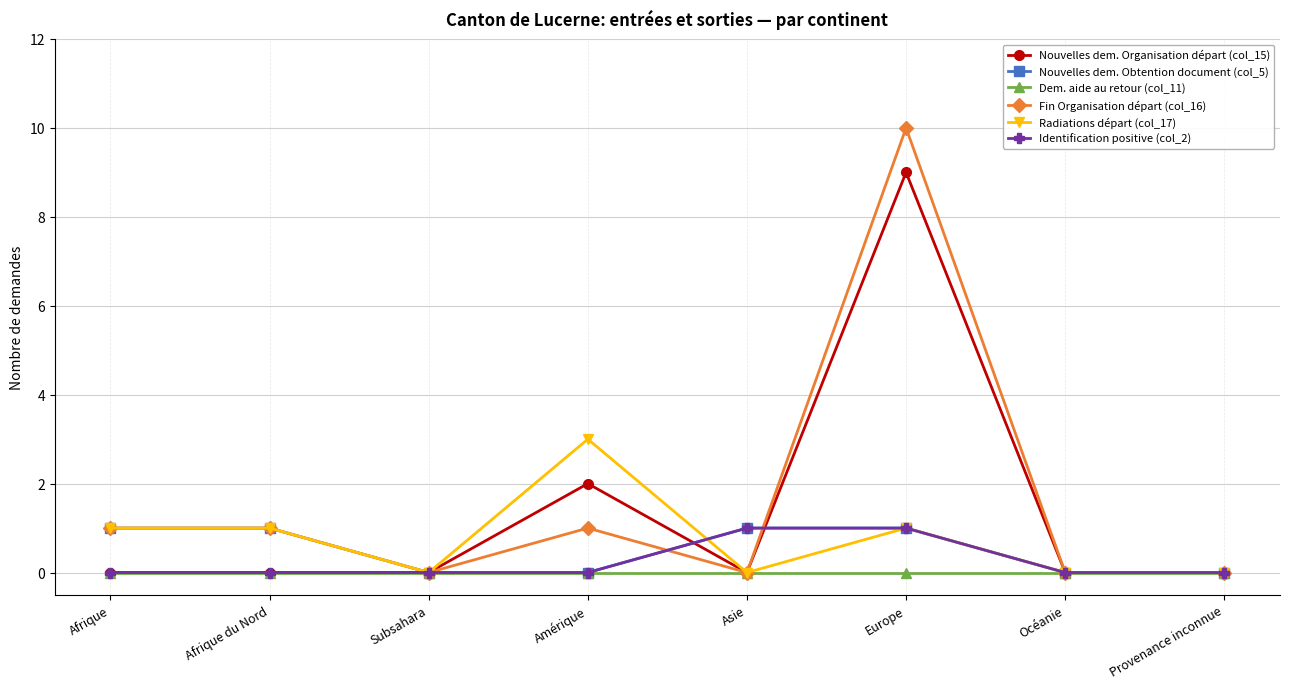

Which category has the highest value in the Fin Organisation départ (col_16) series?

Europe